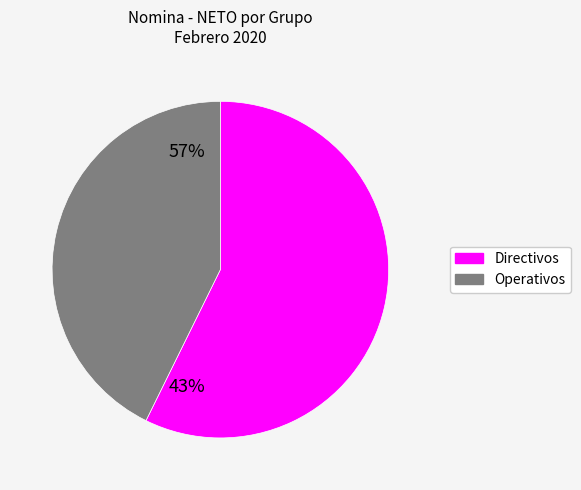

Does any single category account for the majority?

Yes